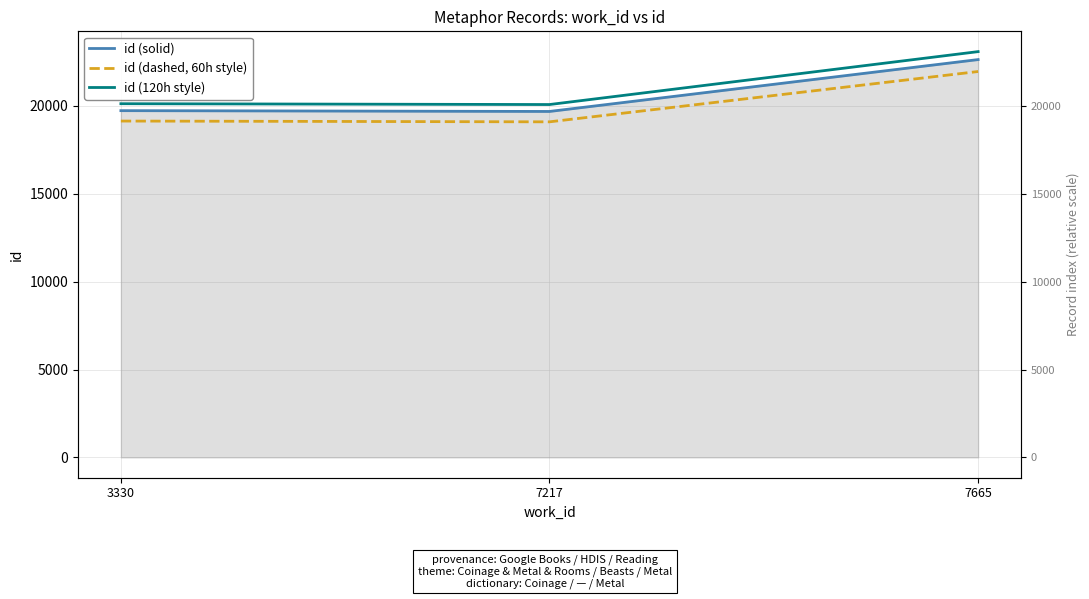

Reading left to right, list all the values displayed in this chart.

id (solid): 19734.0	19688.0	22640.0
id (dashed, 60h style): 19142.0	19097.4	21960.8
id (120h style): 20128.7	20081.8	23092.8